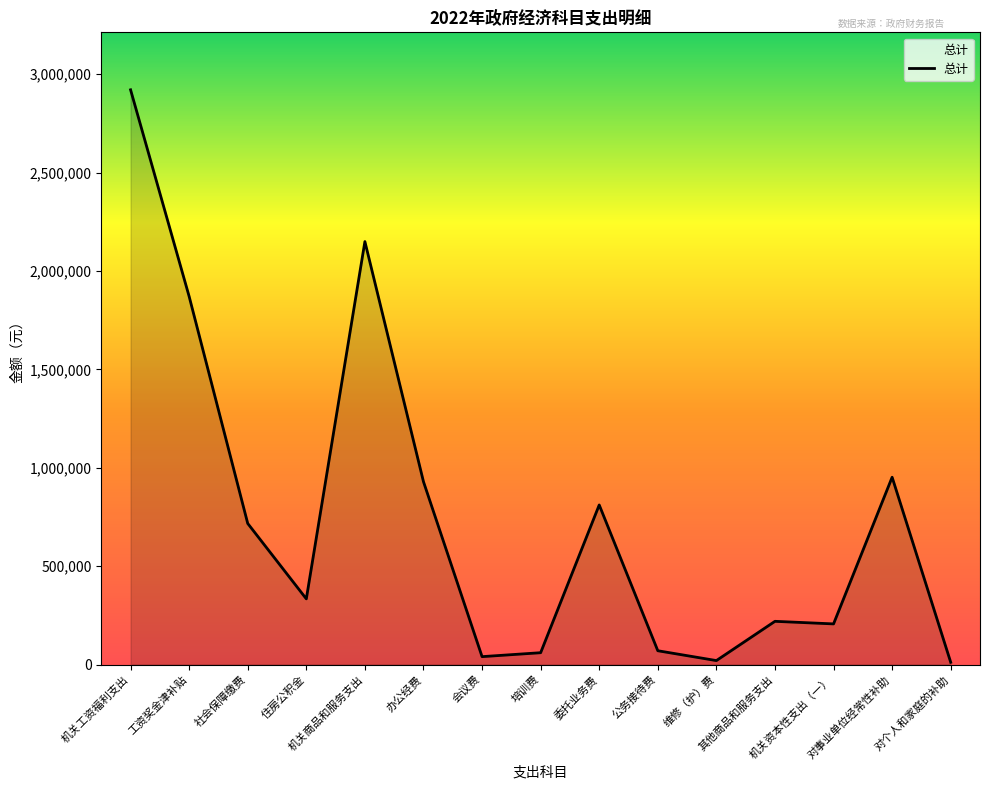

What is the minimum value shown in the chart?

11280